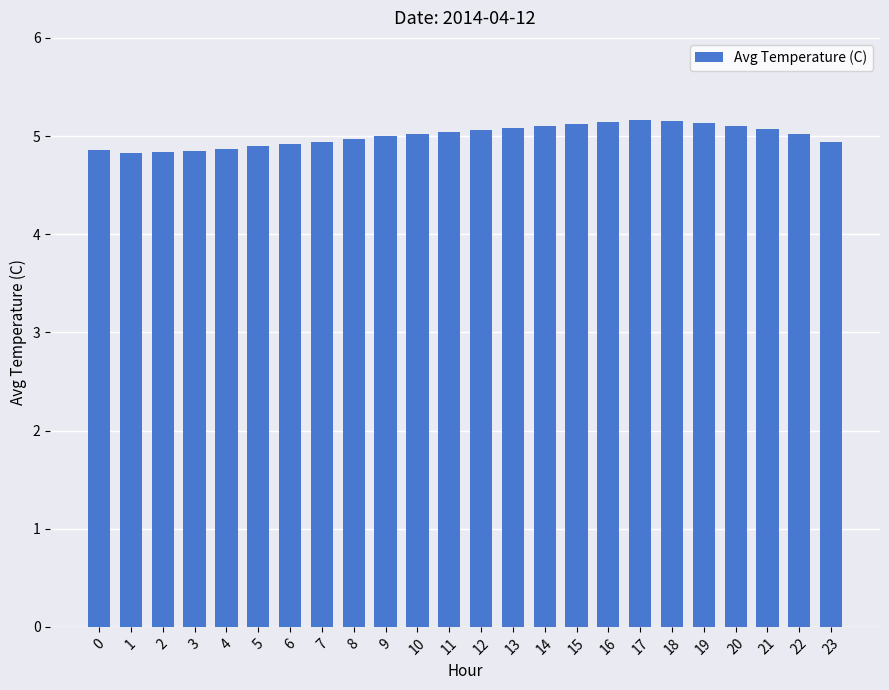

What is the smallest value displayed?

4.8